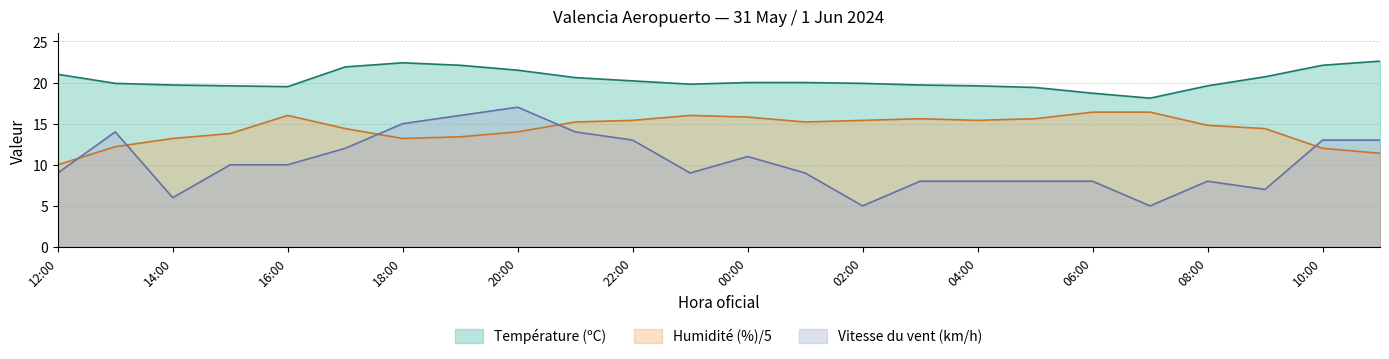

How many values in the Température (ºC) series are below 20?

12